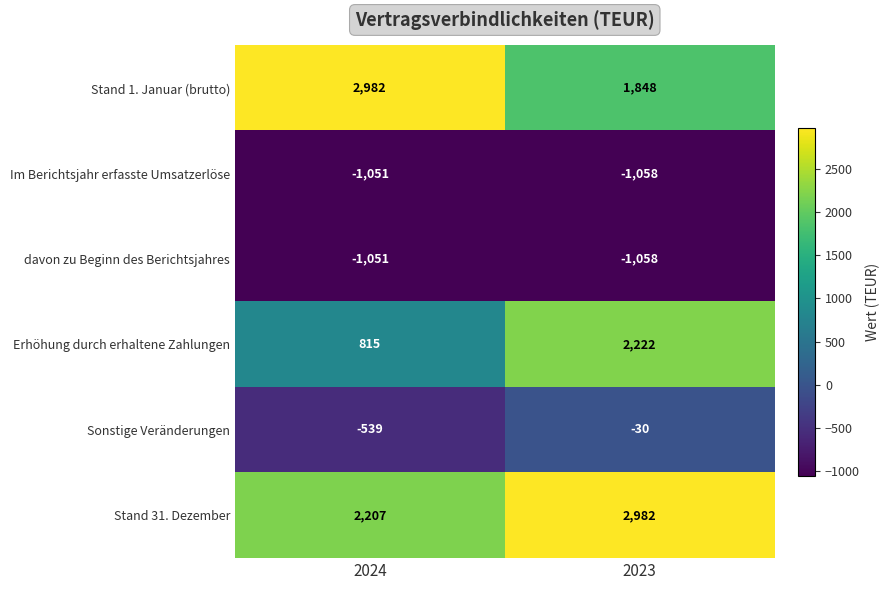

List the labels in order of Sonstige Veränderungen value, largest first.

2023, 2024